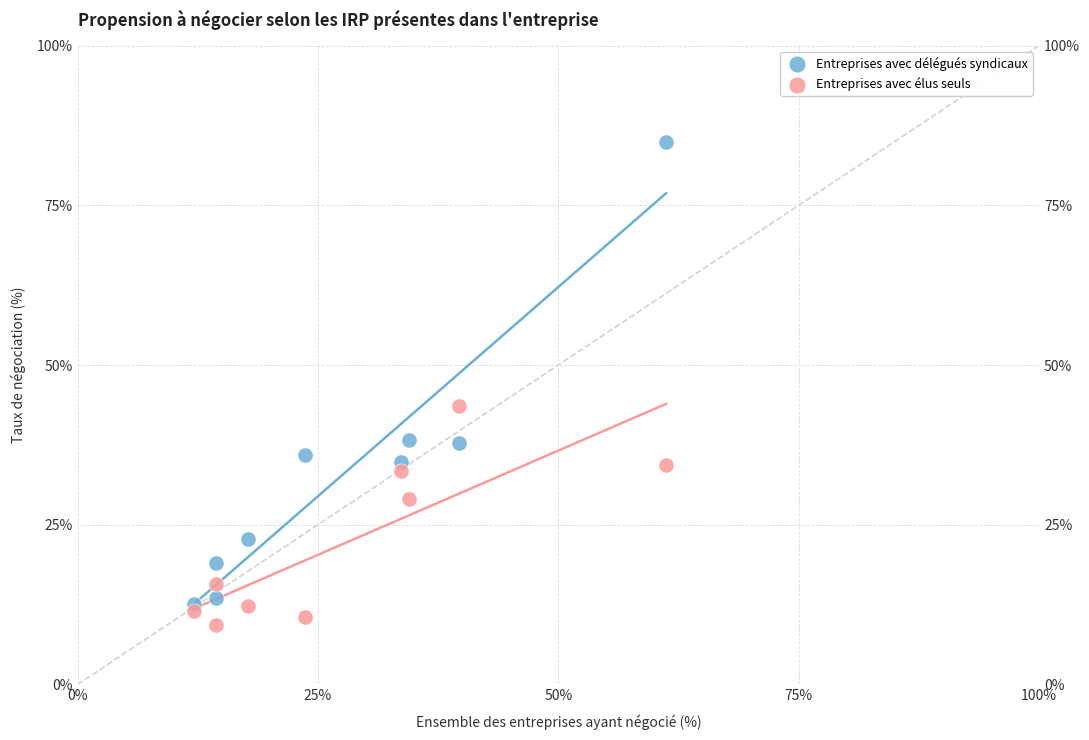

In the Entreprises avec délégués syndicaux series, what Y value is closest to 48?

38.3